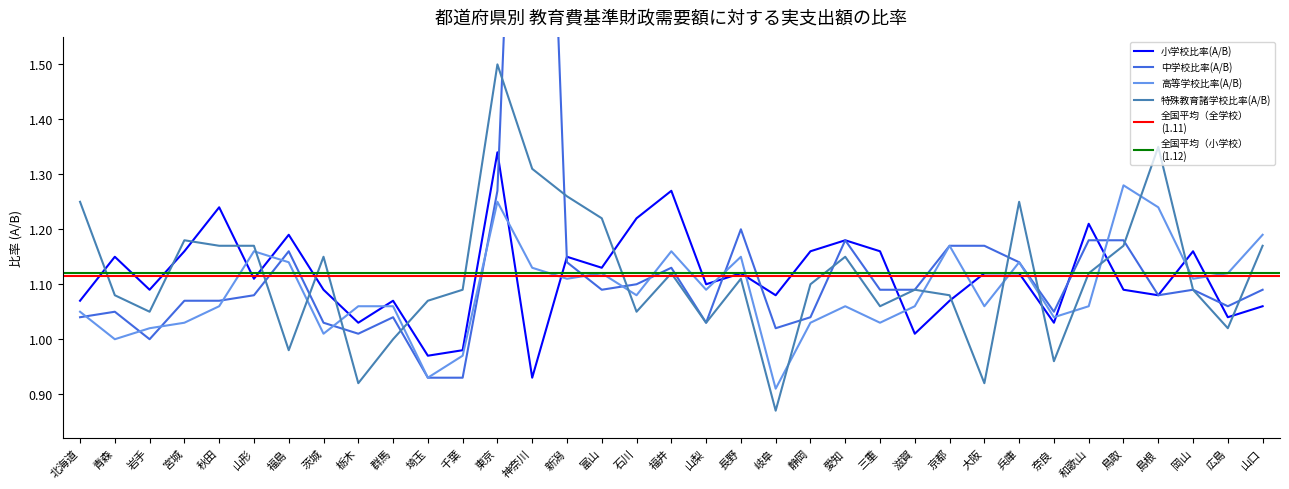

How many intersections are there between 高等学校比率(A/B) and 中学校比率(A/B)?

12